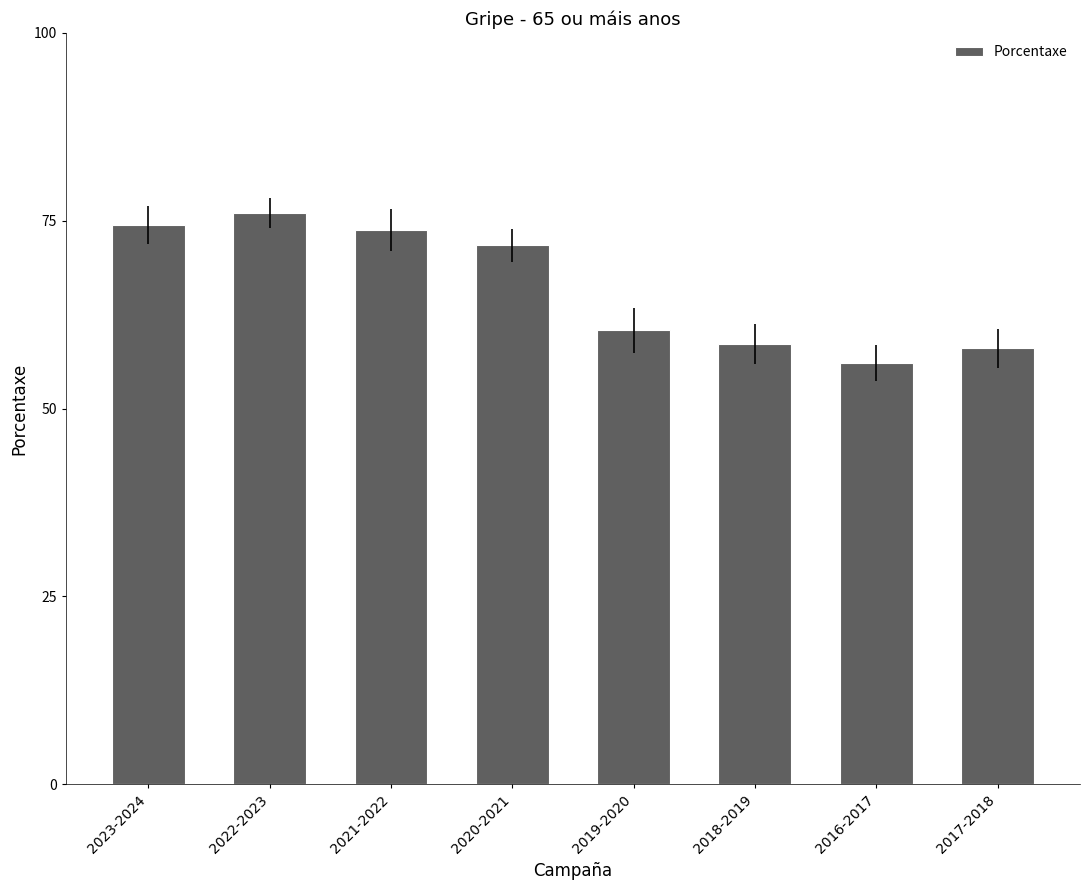

Reading right to left, list all the values displayed in this chart.

2017-2018=58.0	2016-2017=56.0	2018-2019=58.6	2019-2020=60.4	2020-2021=71.7	2021-2022=73.7	2022-2023=76.0	2023-2024=74.4